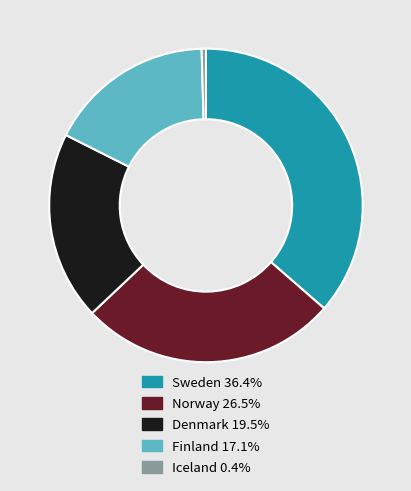

Is the sum of Finland 17.1% and Denmark 19.5% greater than half?

No